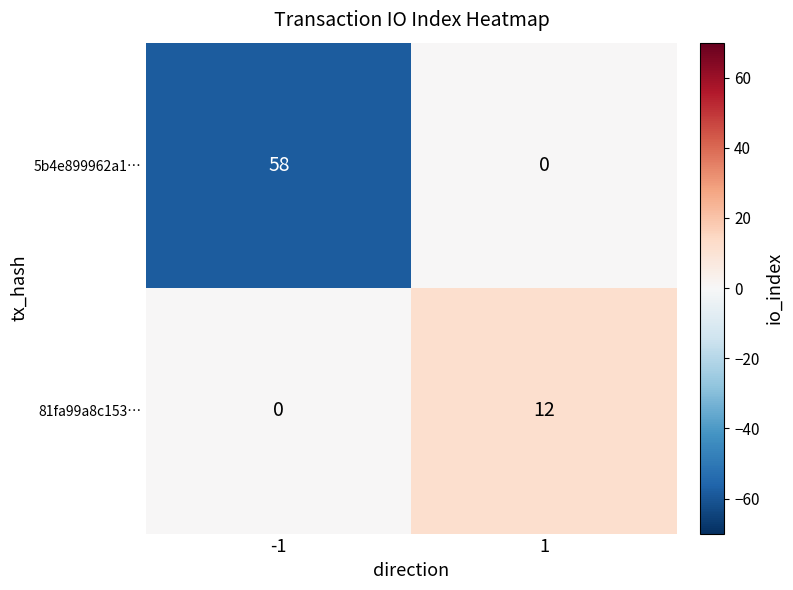

Read the 81fa99a8c153… value at 1.

12